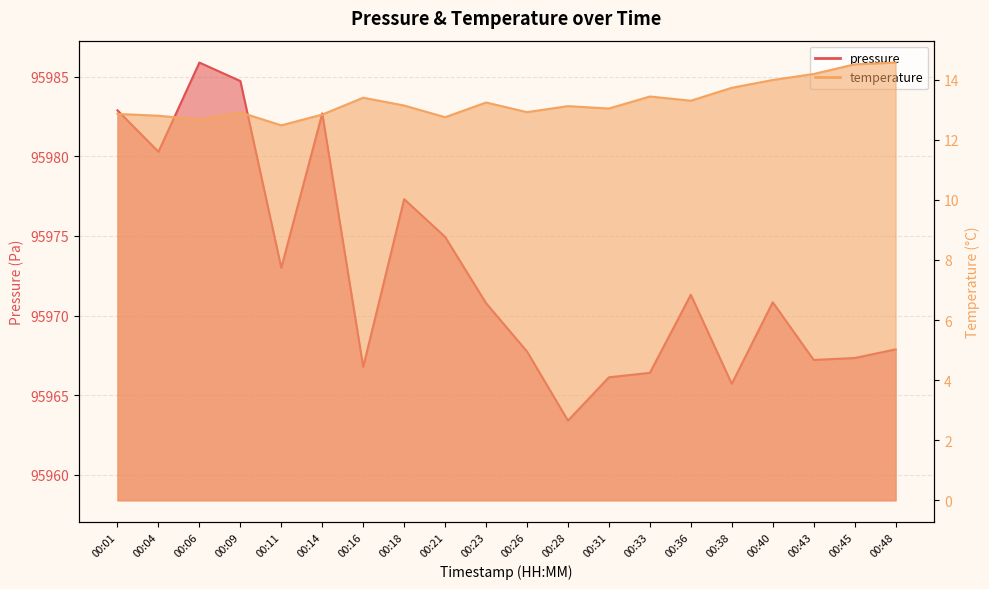

The temperature series shows 21.4 at 00:11. True or false?

False